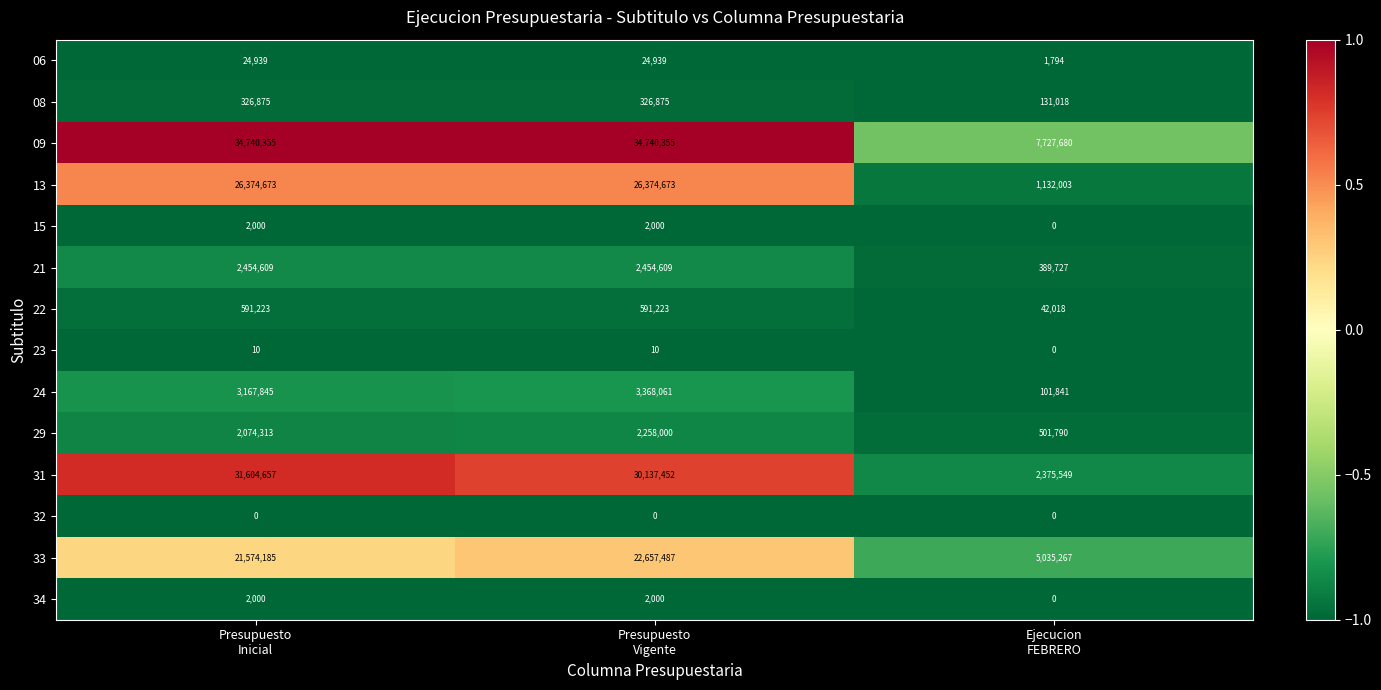

Which series has the widest spread of values?

31